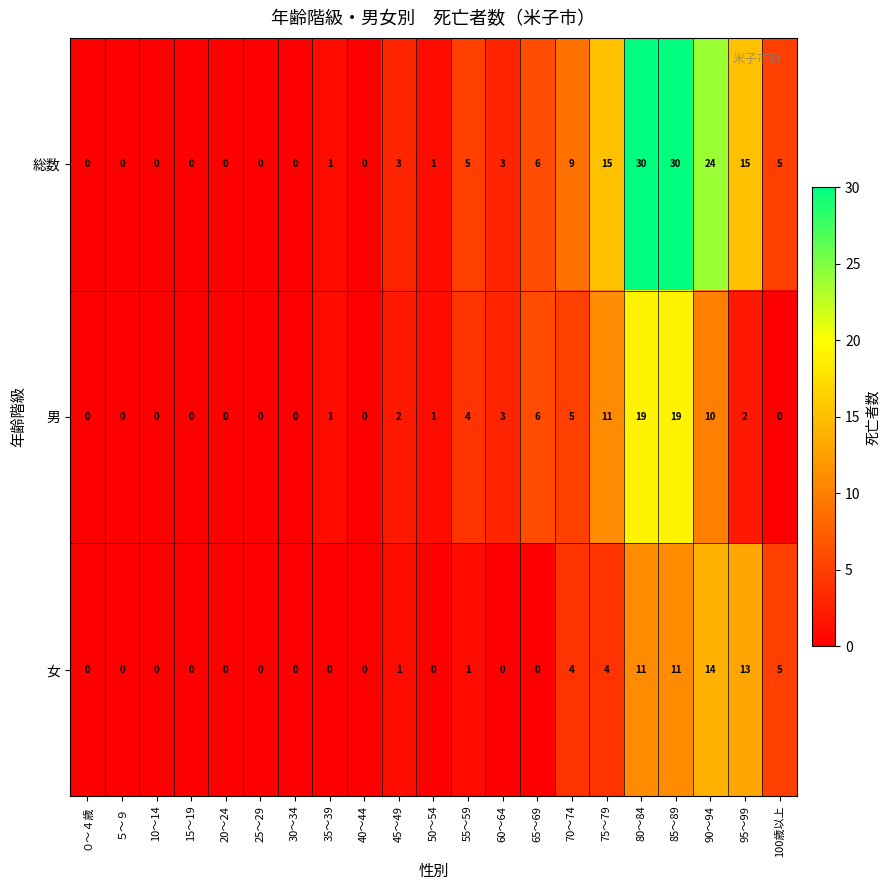

What value does the 男 series have at 60～64?

3